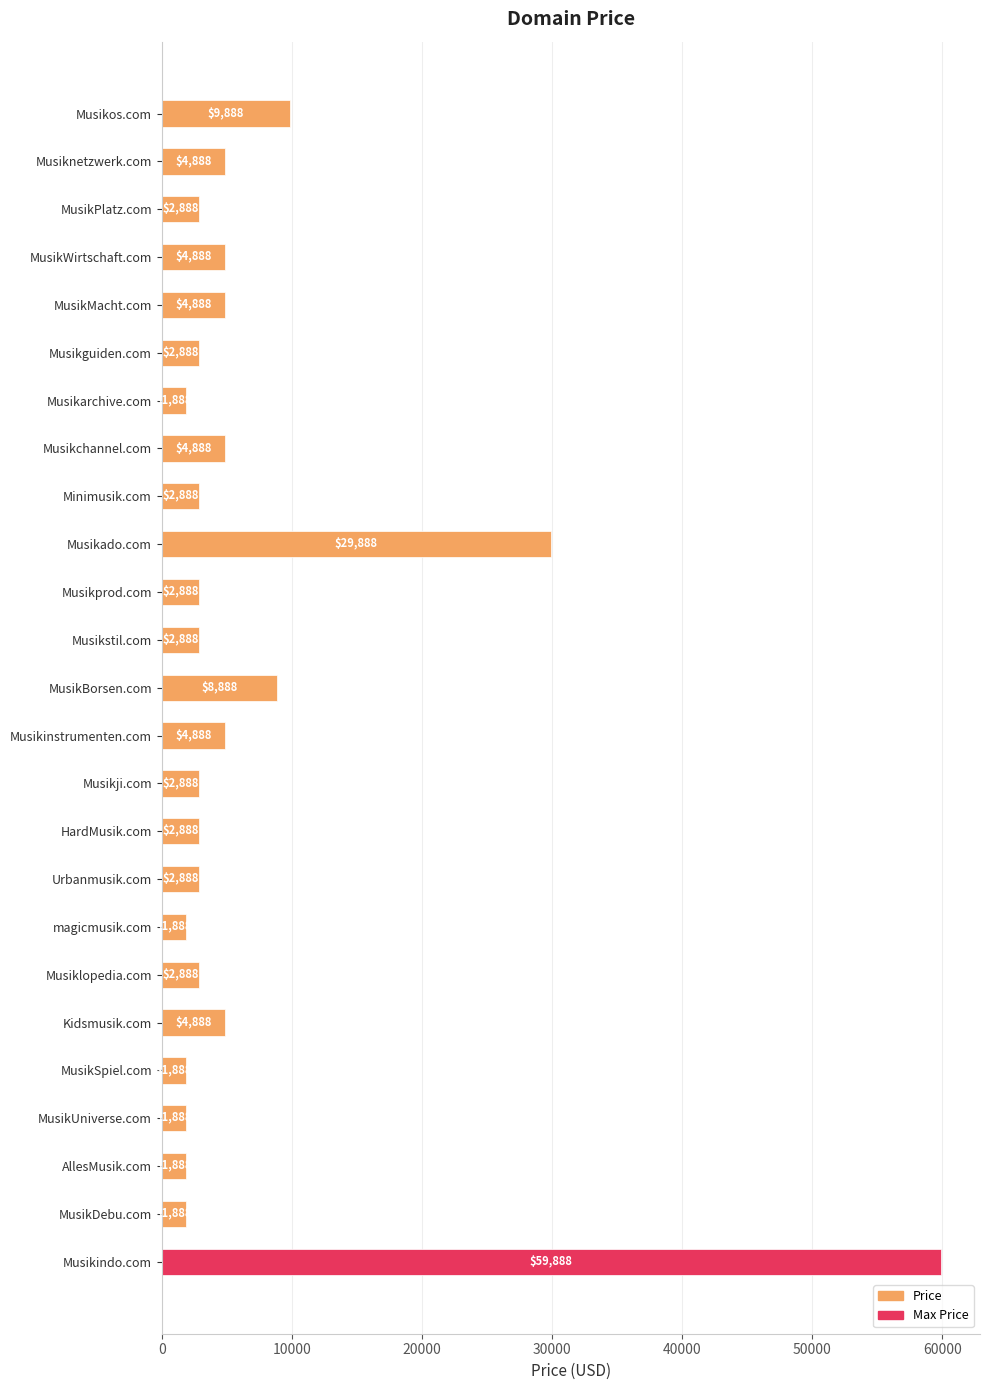

What is the maximum value shown in the chart?

59888